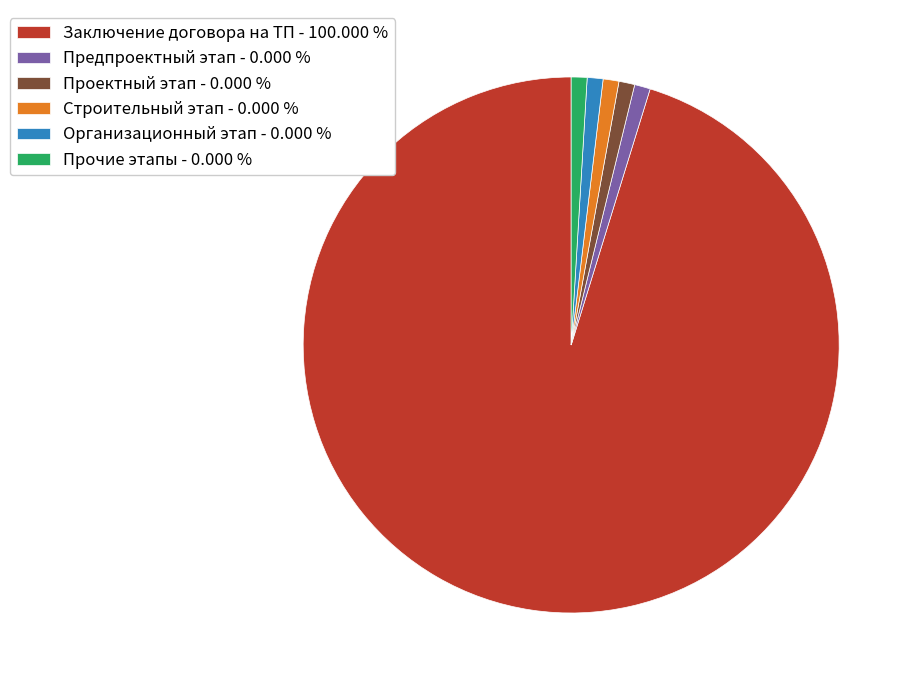

Count the number of slices in the pie.

6